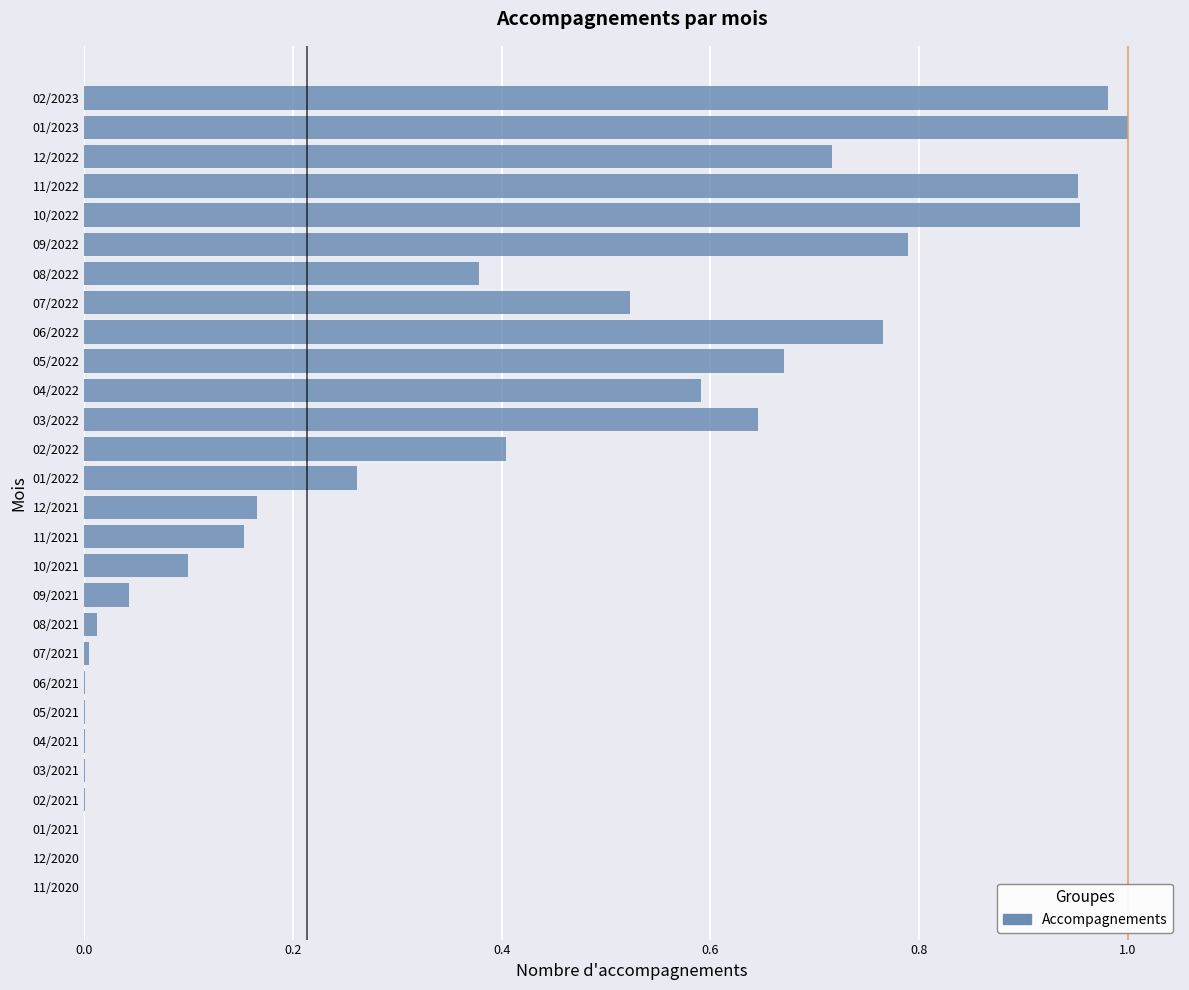

What is the sum of all values?

10.1